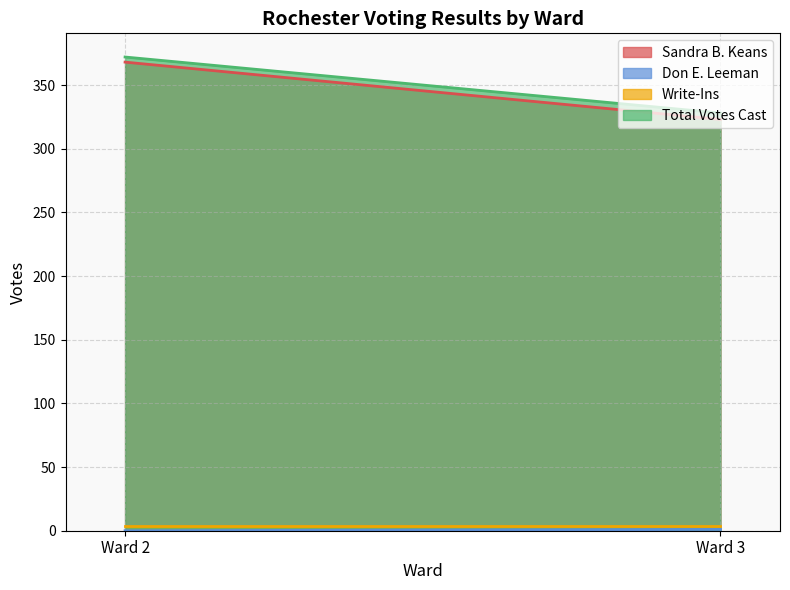

Which category has the lowest value in the Write-Ins series?

Ward 2